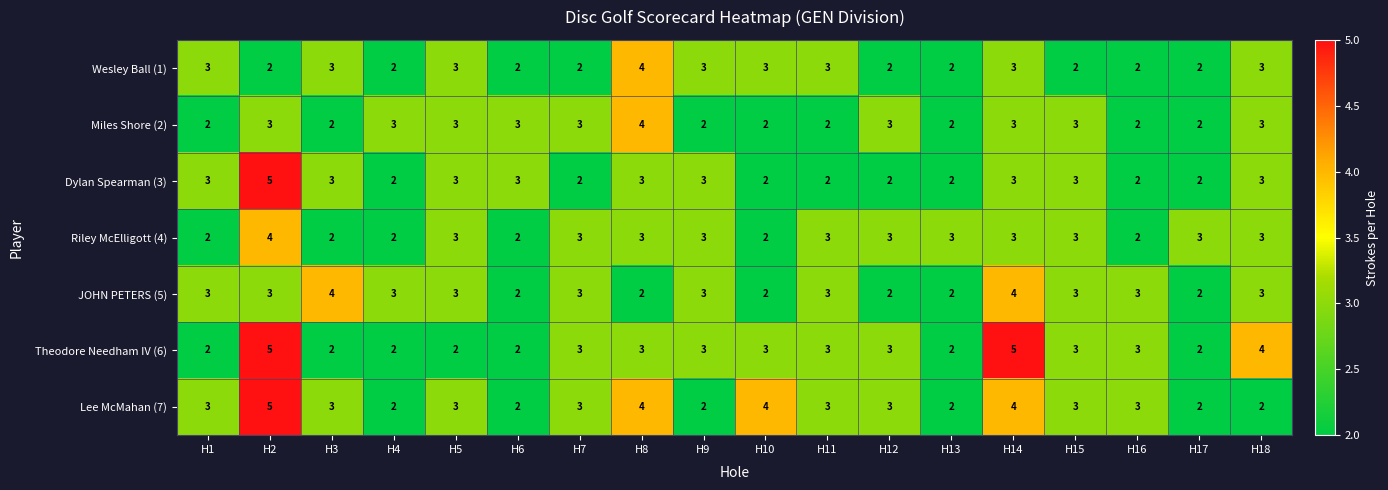

Count the number of data series in this chart.

7